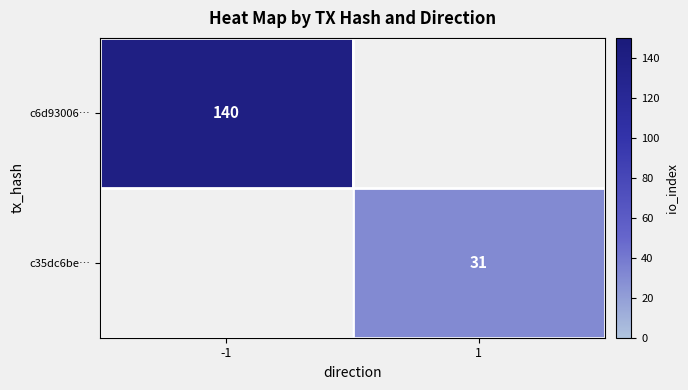

Is it true that c6d93006… equals 232 at -1?

False